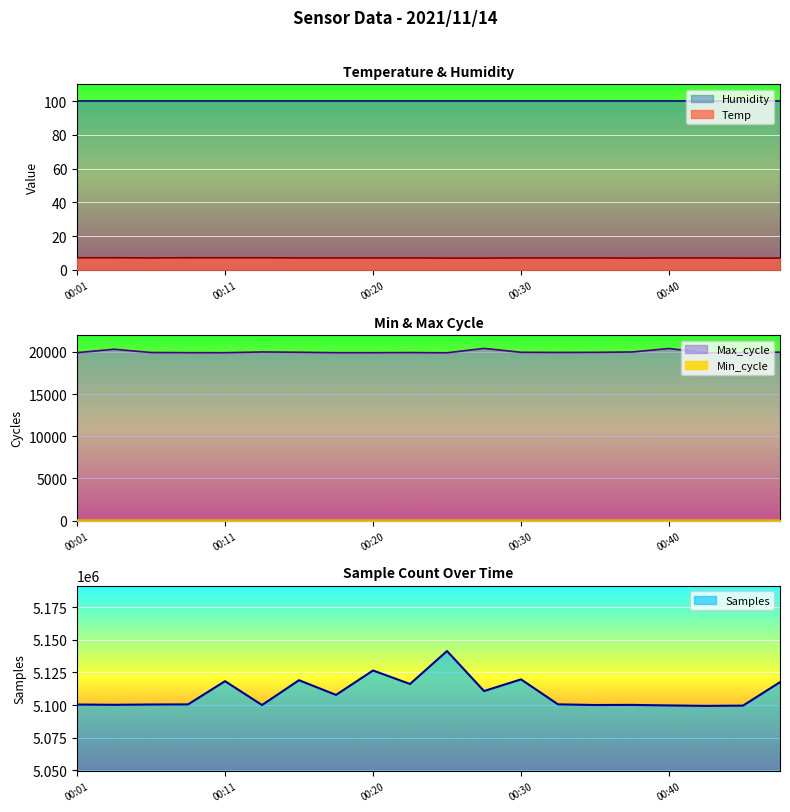

At which label is Samples closest to 5120371?

00:30